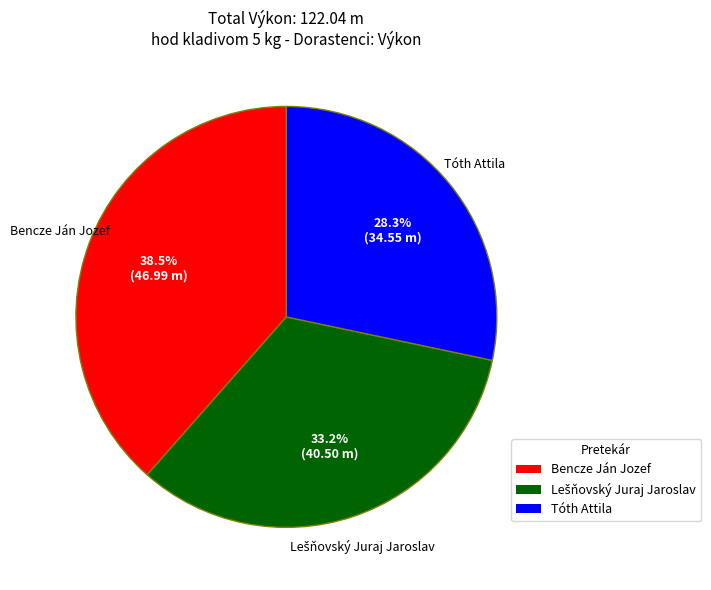

Between Tóth Attila and Bencze Ján Jozef, which is larger?

Bencze Ján Jozef